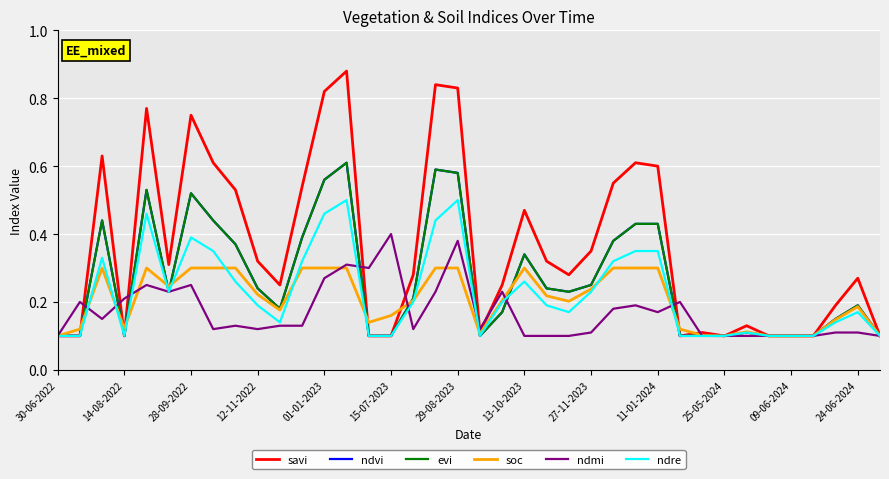

What is the lowest value of the soc series?

0.1